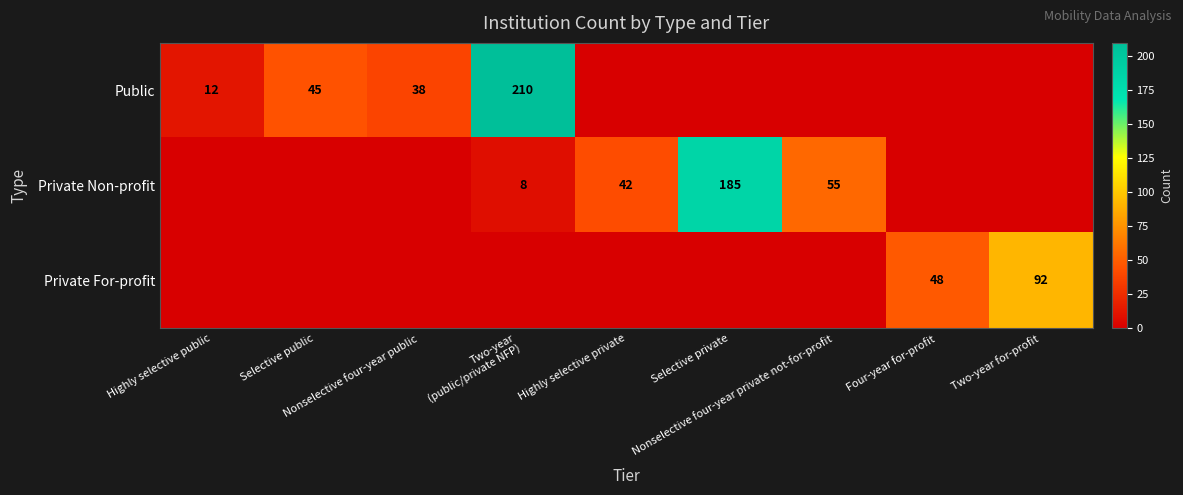

What is the total value across all series at Highly selective public?

12